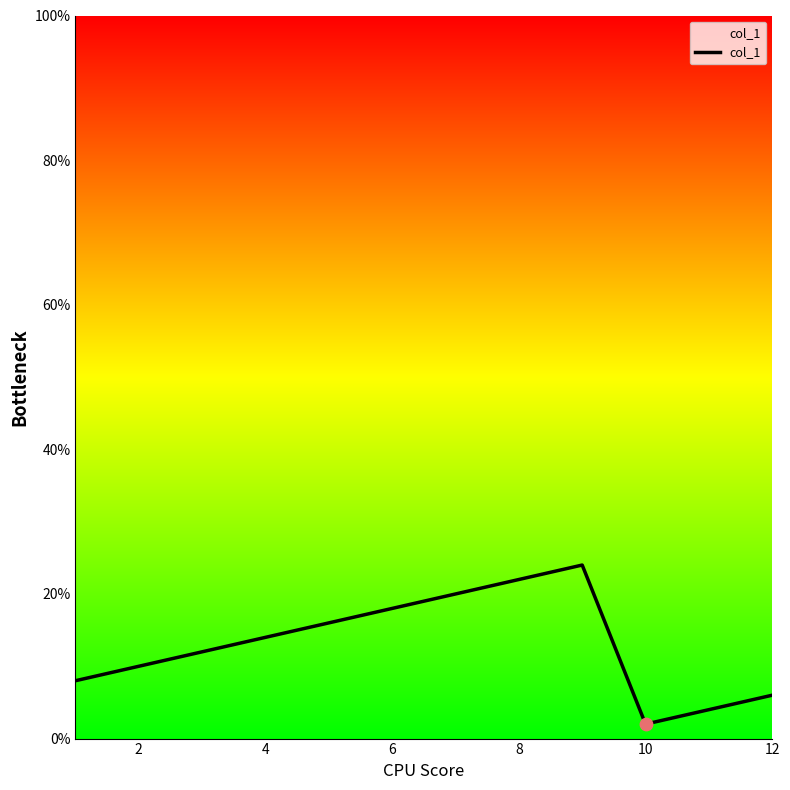

What is the difference between the maximum and minimum values?

22